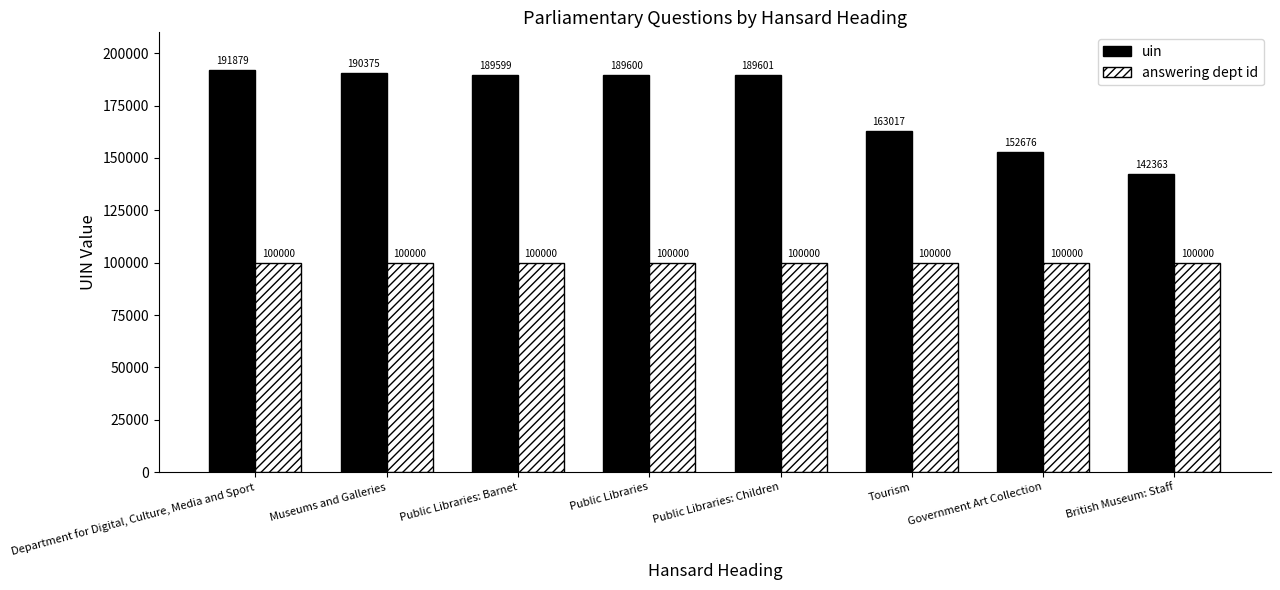

Which category has the highest value across all series?

Department for Digital, Culture, Media and Sport